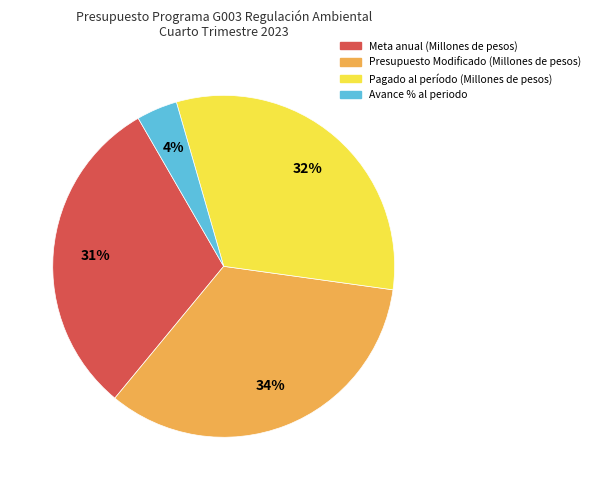

Between Pagado al período (Millones de pesos) and Meta anual (Millones de pesos), which is larger?

Pagado al período (Millones de pesos)